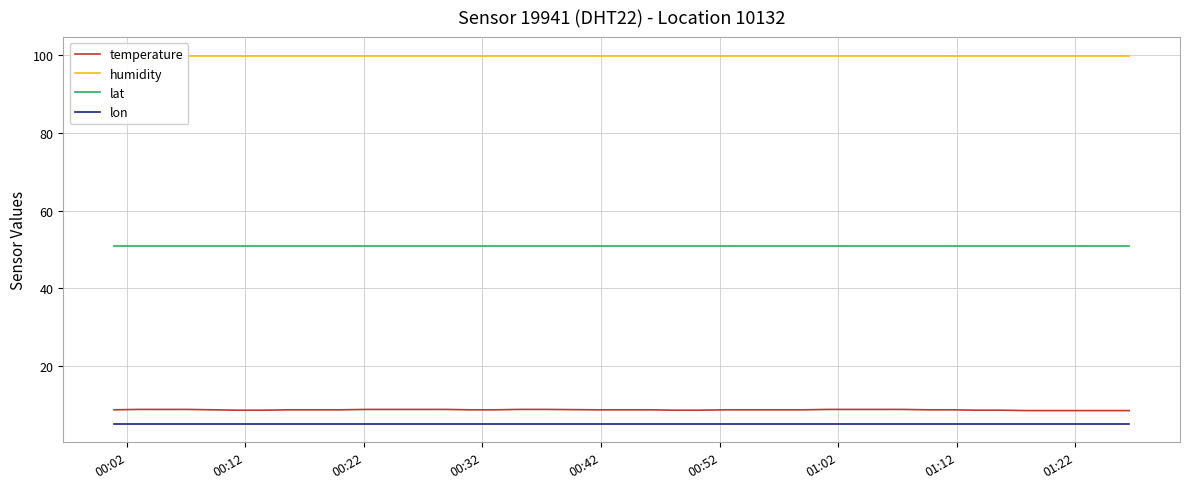

True or false: temperature and lon intersect in this chart.

False